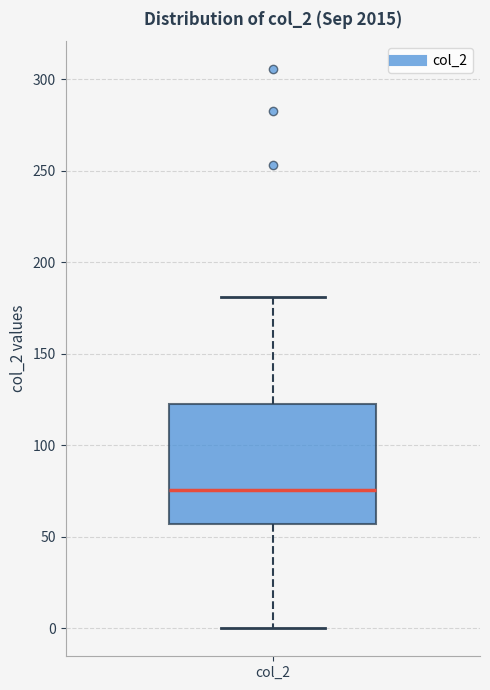

Transcribe this box plot: give where the median line is, the range the box spans, and where the two whiskers end, as read against the y-axis. The values are not printed on the chart, so give them approximately, as read against the axis.

median 75, box 55 to 125, whiskers 0 to 180